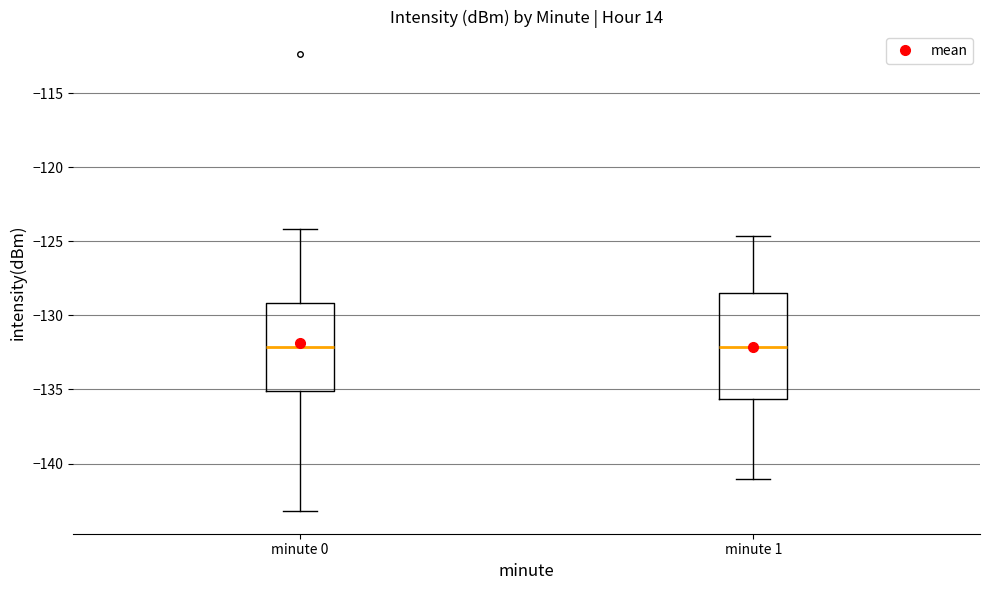

Reading left to right, transcribe this box plot: for each box, give where its median line is, the range the box spans, and where its two whiskers end, as read against the y-axis. The values are not printed on the chart, so give them approximately, as read against the axis.

minute 0: median -132.0, box -135.0 to -129.0, whiskers -143.0 to -124.0
minute 1: median -132.0, box -135.5 to -128.5, whiskers -141.0 to -124.5